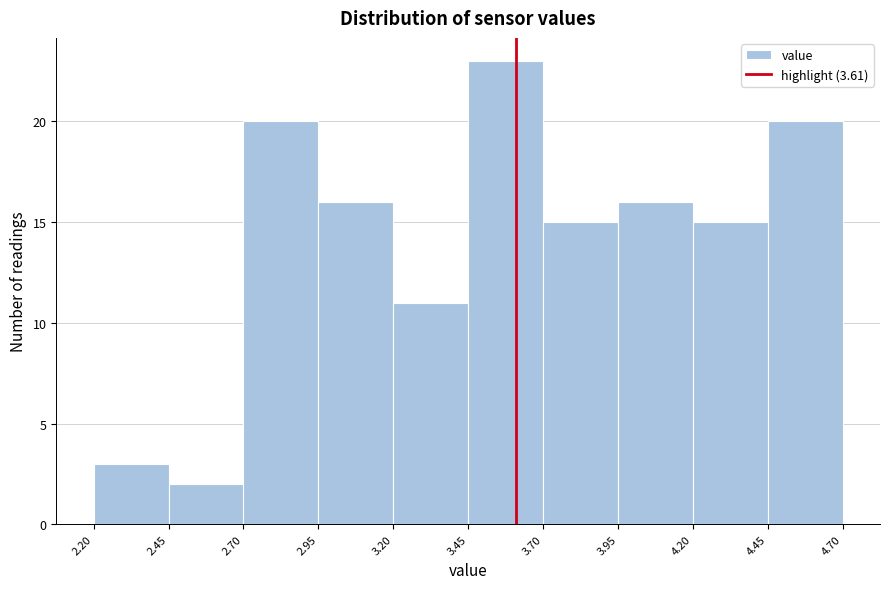

Which range on the x-axis has the tallest bar?

3.45 to 3.70